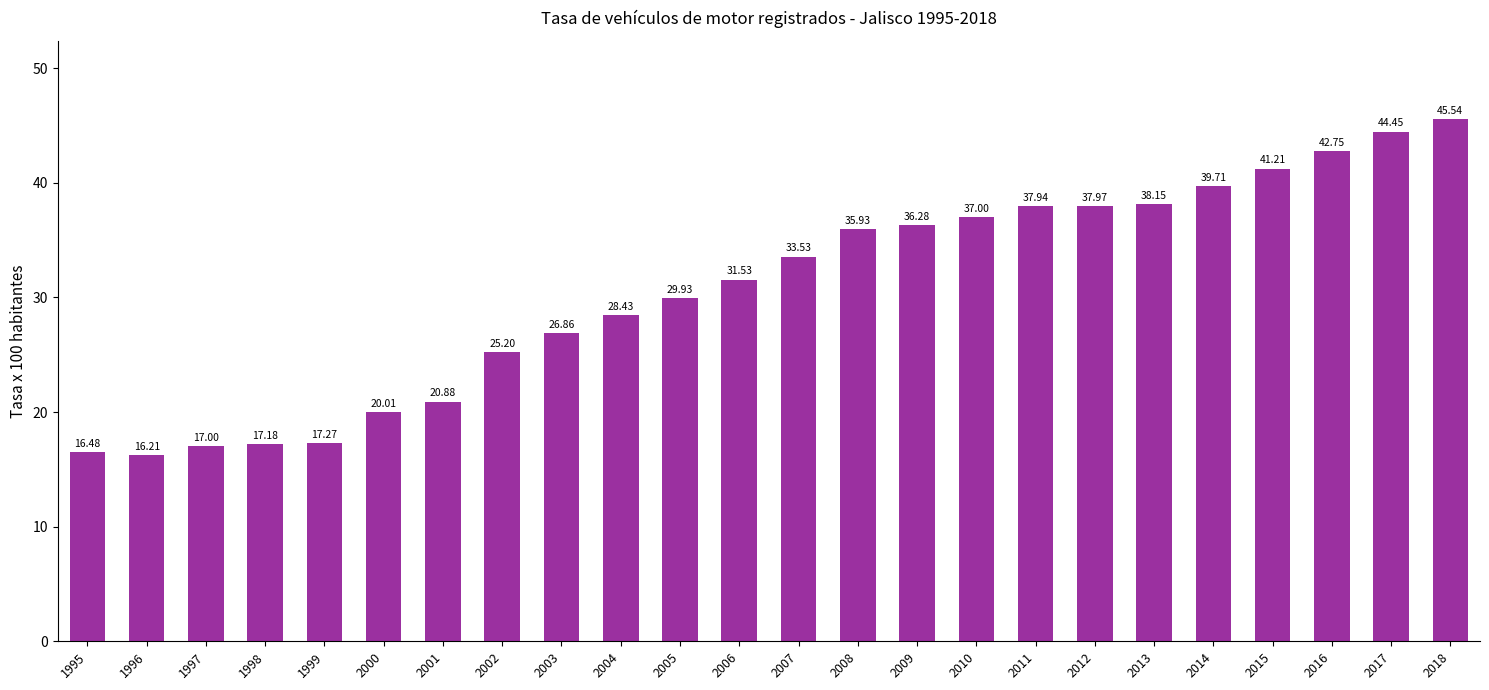

At which label does the data first exceed 33?

2007